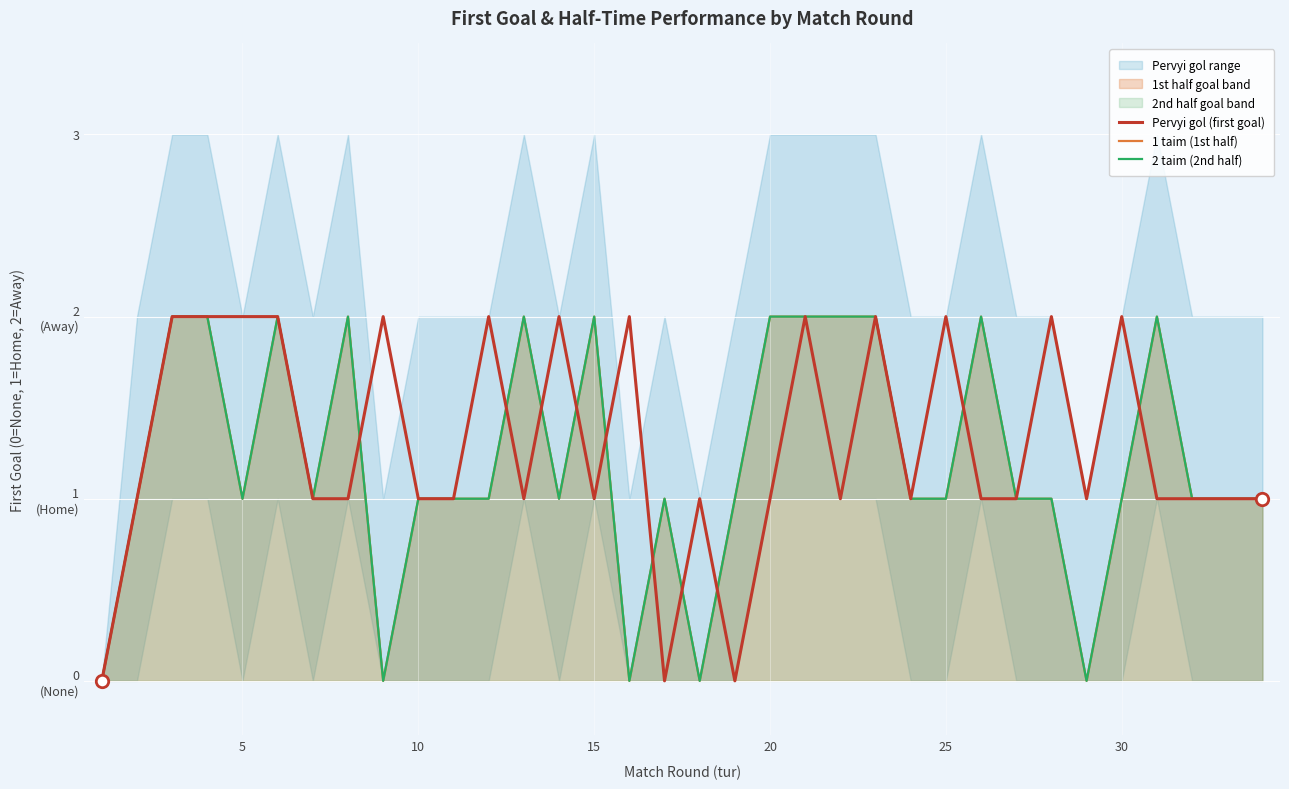

Which series has the widest spread of Y values?

Pervyi gol (first goal)